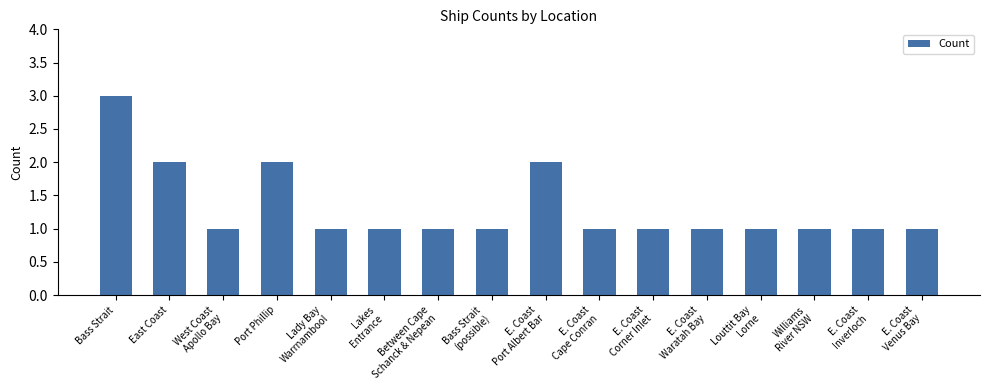

How many distinct data groups are displayed?

1